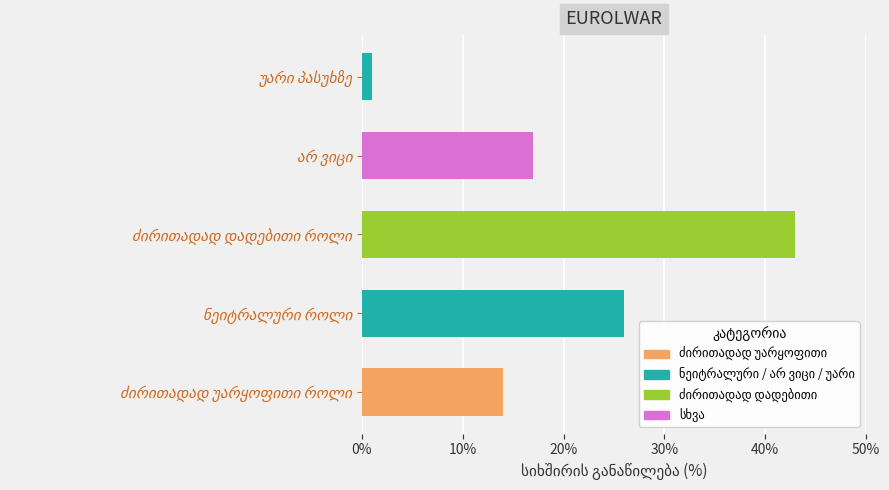

What is the maximum value shown in the chart?

43